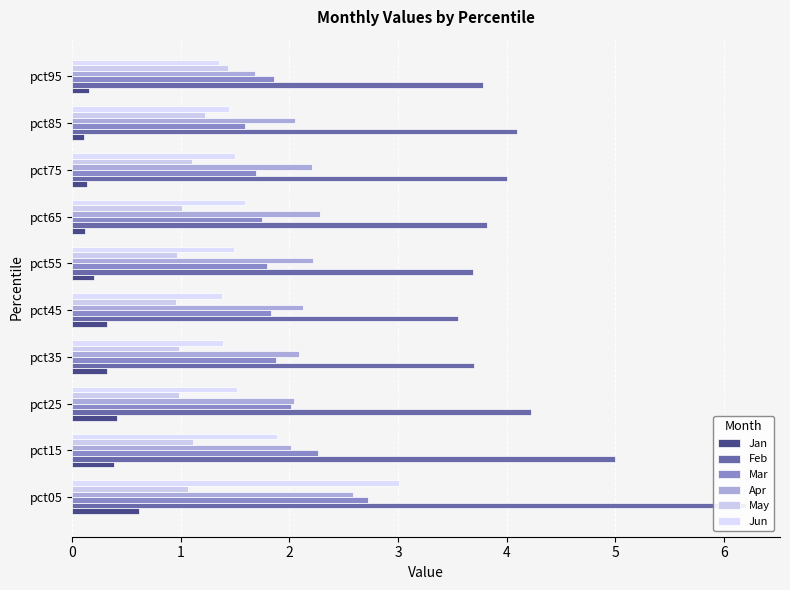

How many bars are there in total?

60